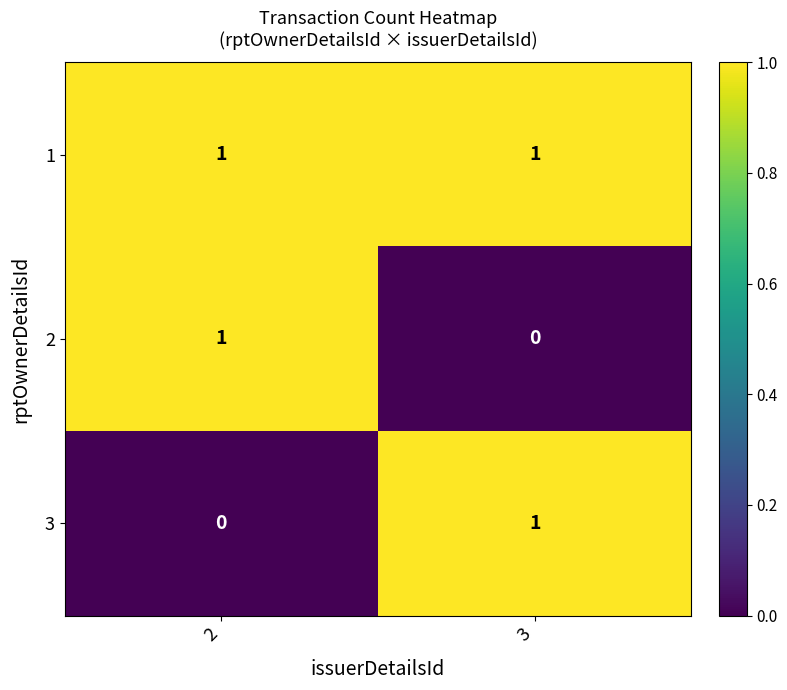

List the labels in order of 3 value, largest first.

3, 2